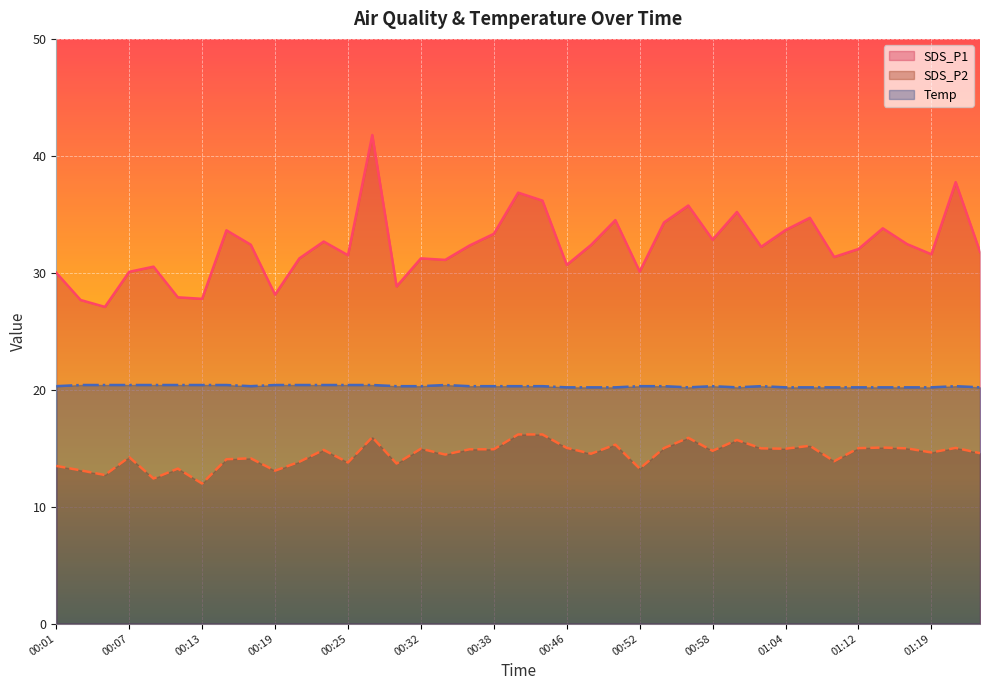

What is the label of the 13th point from the left?

00:25